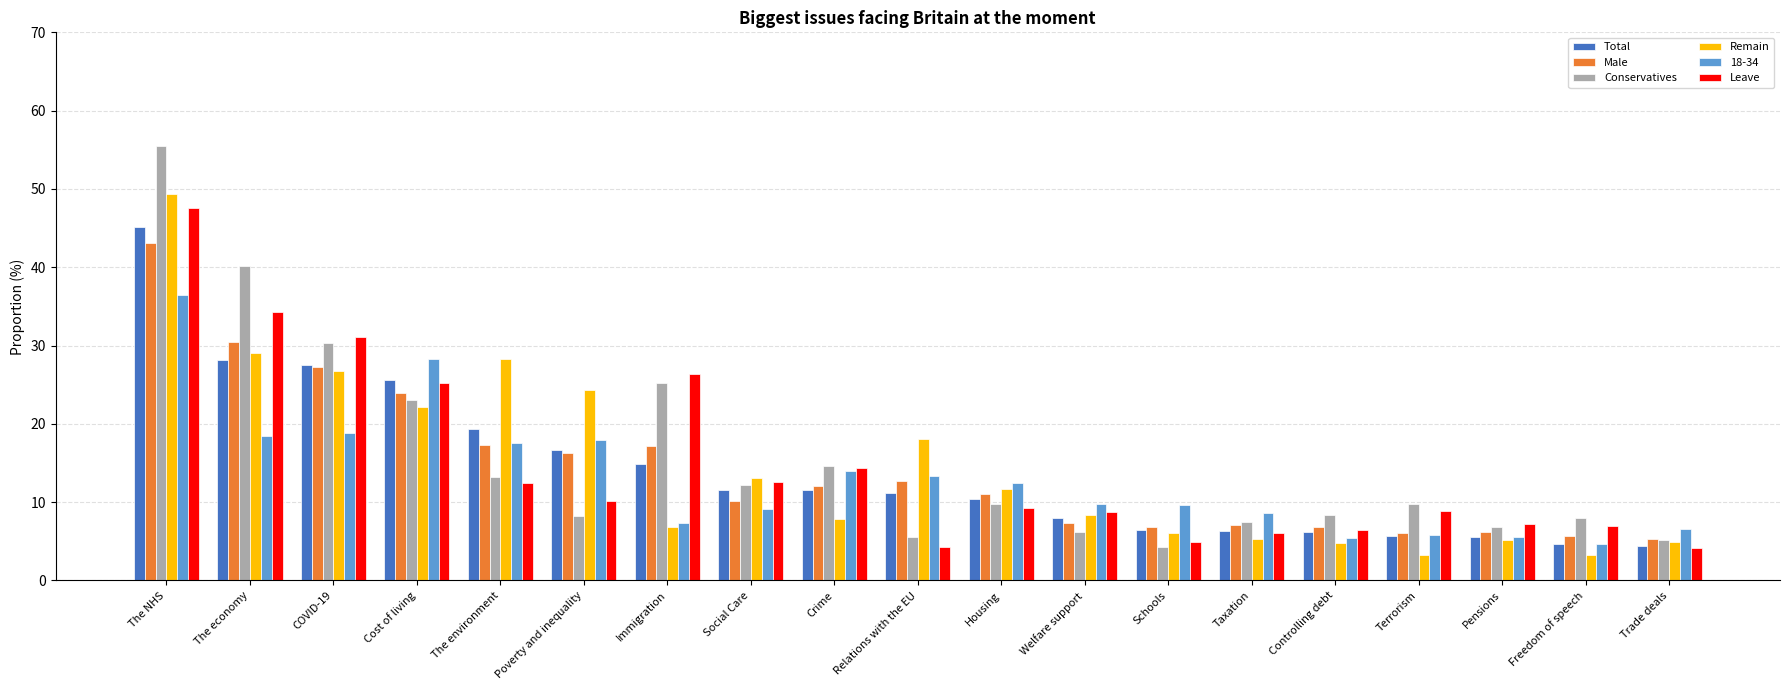

What is the maximum value for Conservatives?

55.5